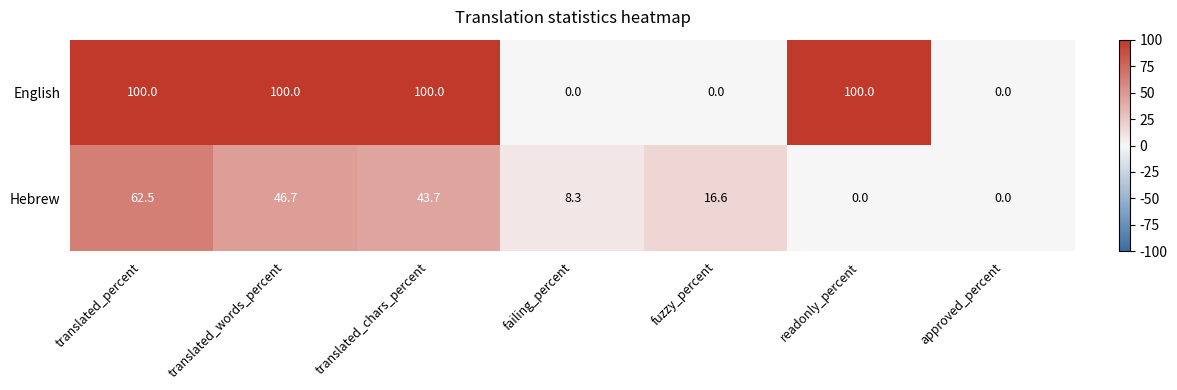

At which label is Hebrew closest to 31?

translated_chars_percent